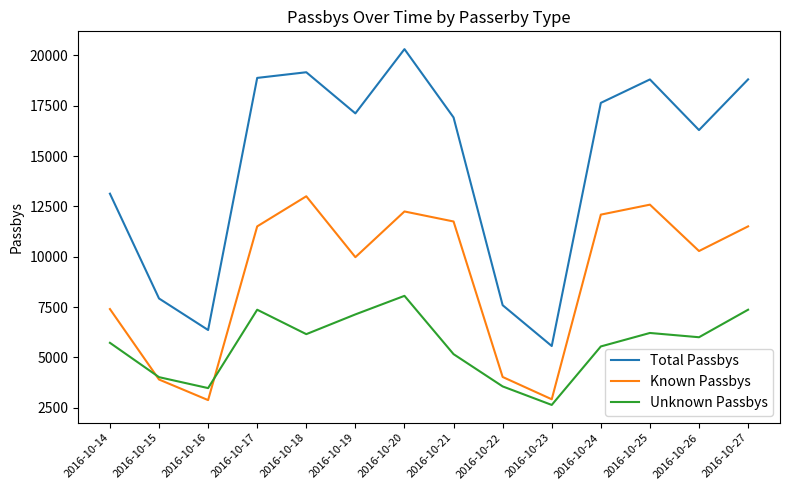

What is the lowest value of the Unknown Passbys series?

2644